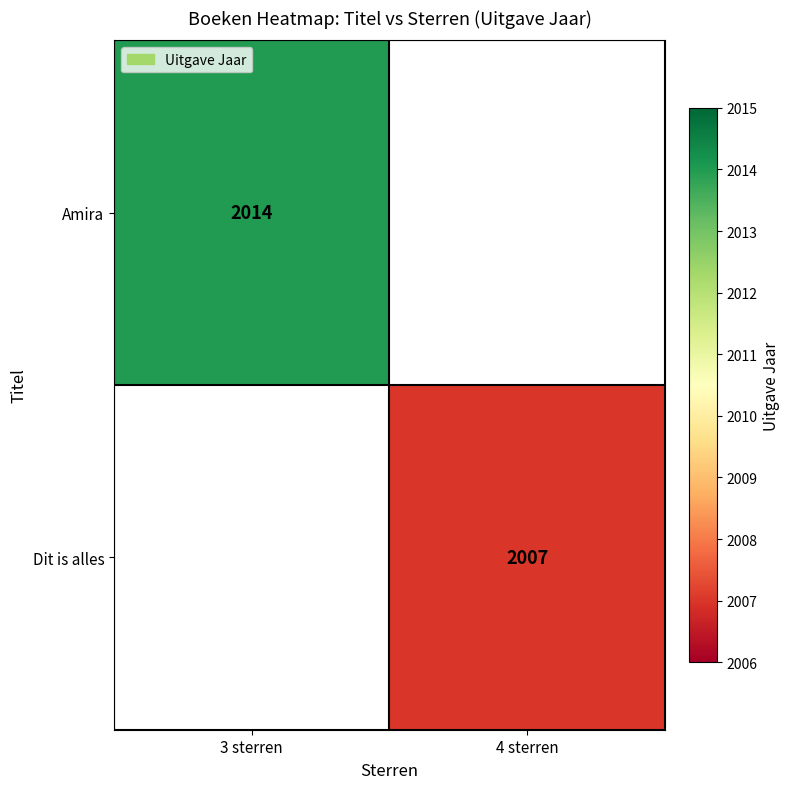

Is it true that Amira equals 902 at 3 sterren?

False